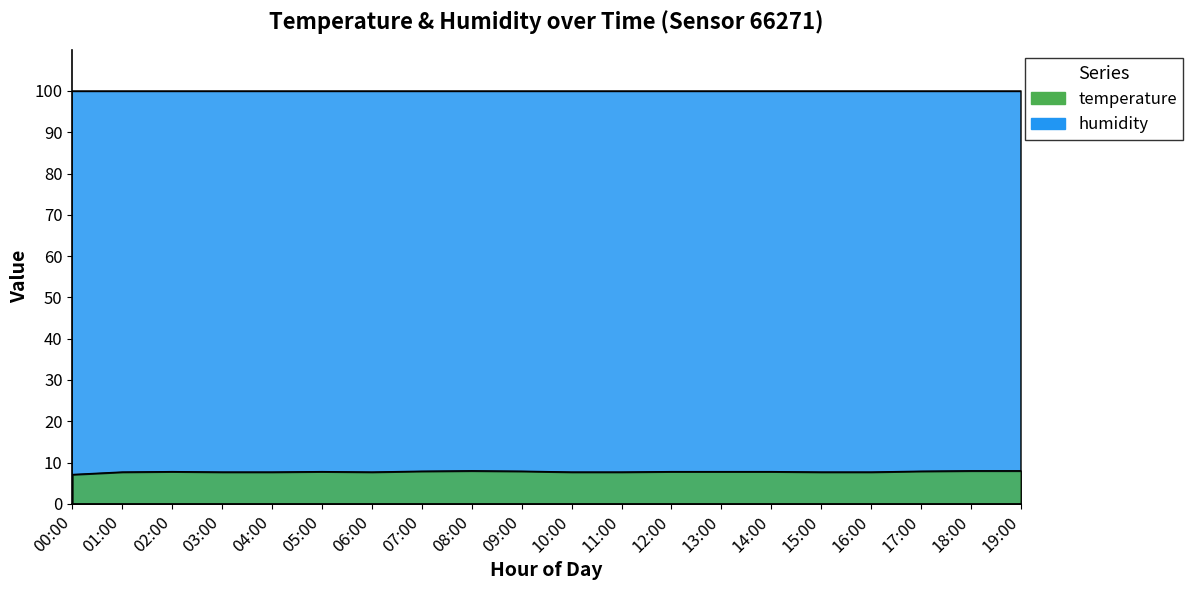

Does the chart have visible grid lines?

No